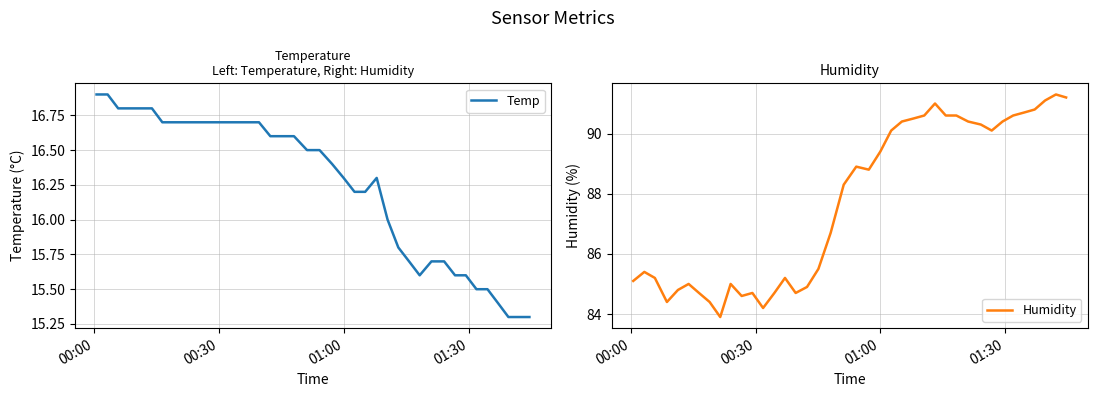

What is the lowest value of the Humidity series?

83.9